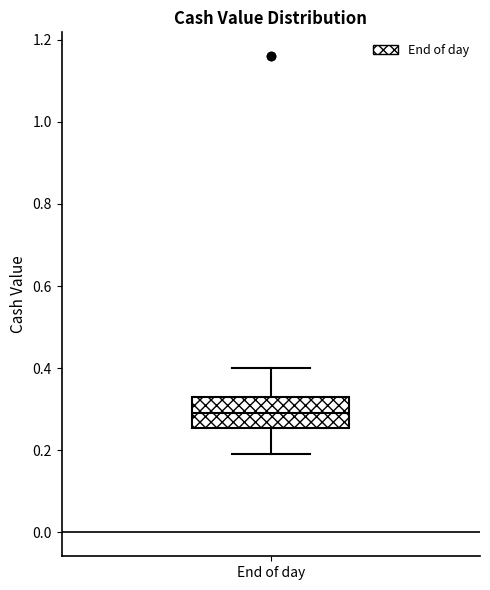

Where does the median line of the box for End of day sit on the y-axis? The values are not printed on the chart, so give them approximately, as read against the axis.

0.30